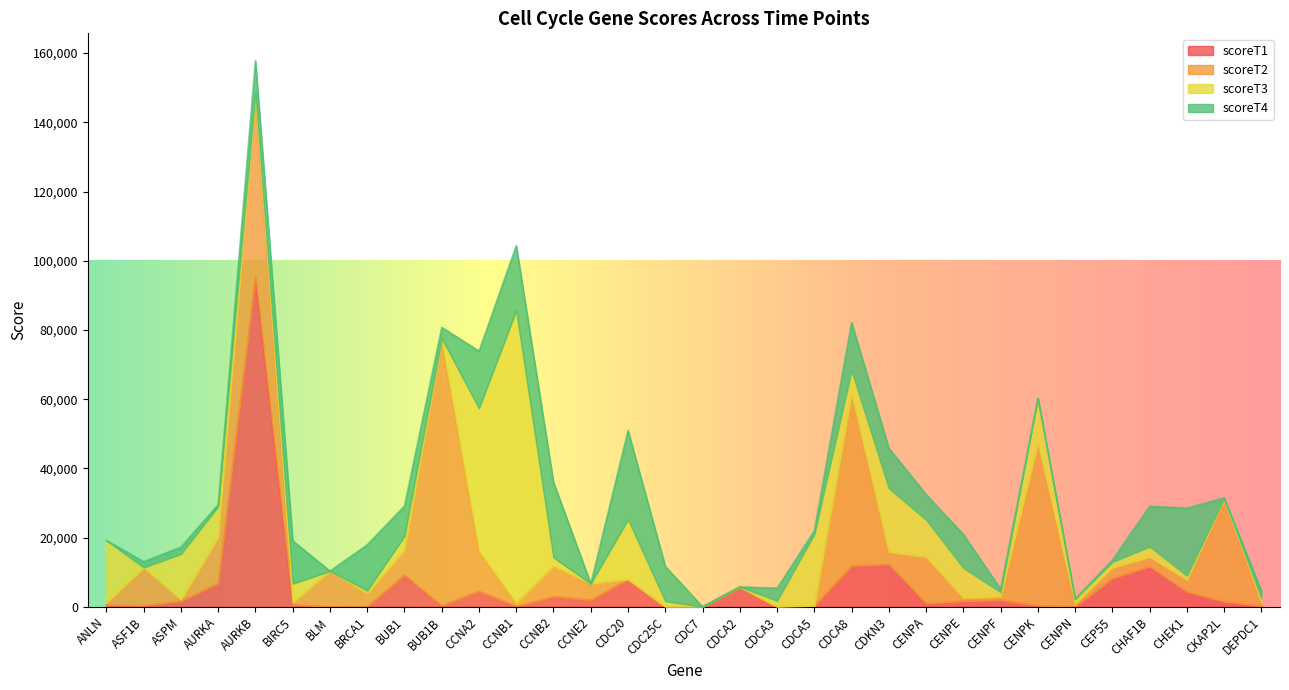

What is the label of the 8th point from the left?

BRCA1